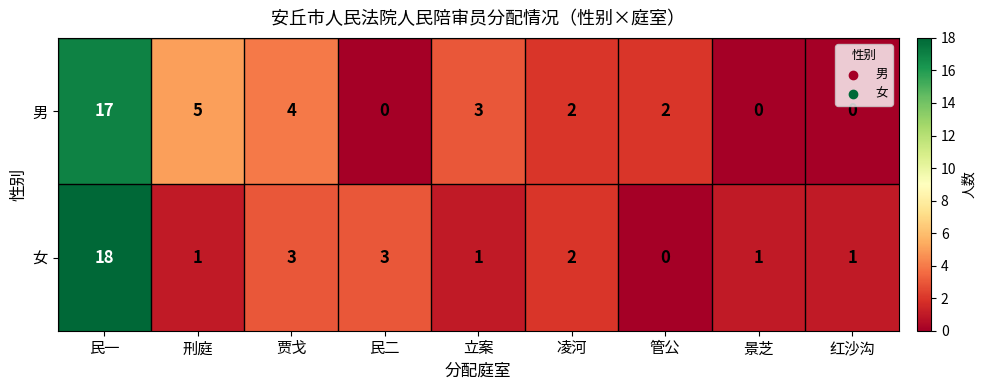

What is the difference between the maximum and minimum values in the 男 series?

17